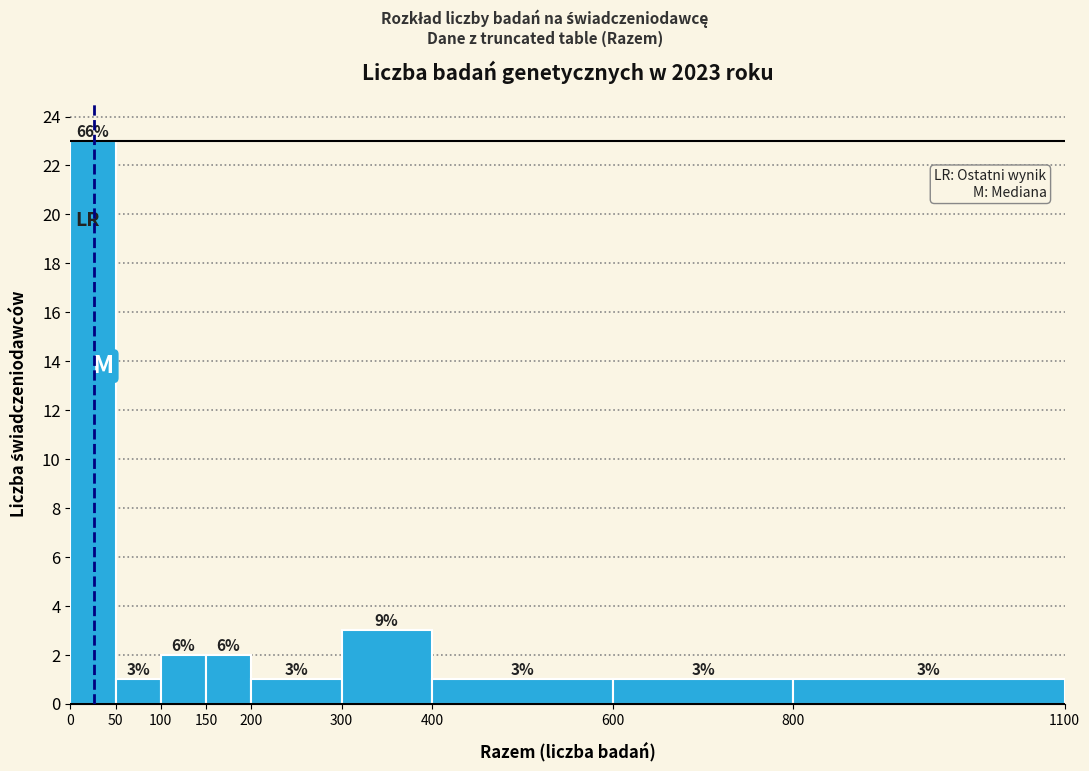

Which range on the x-axis has the tallest bar?

0 to 50